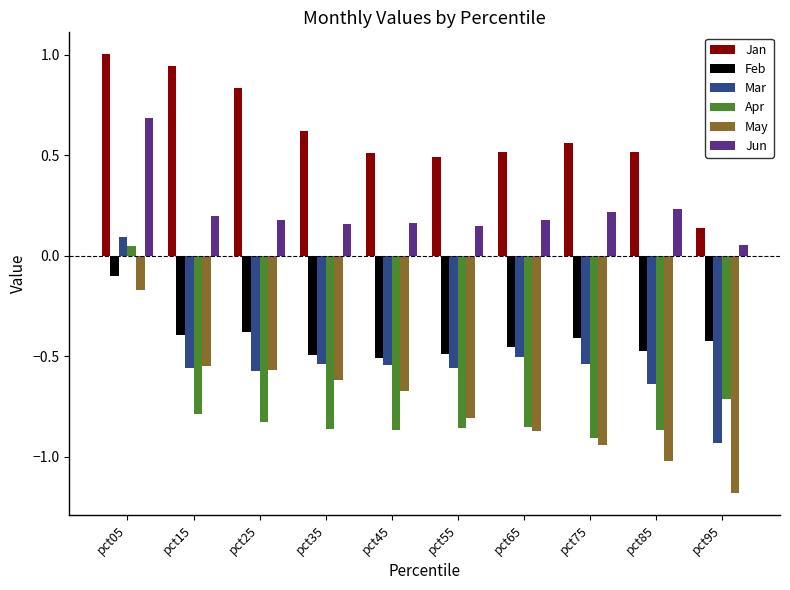

Rank the series at pct85 from highest to lowest value.

Jan, Jun, Feb, Mar, Apr, May